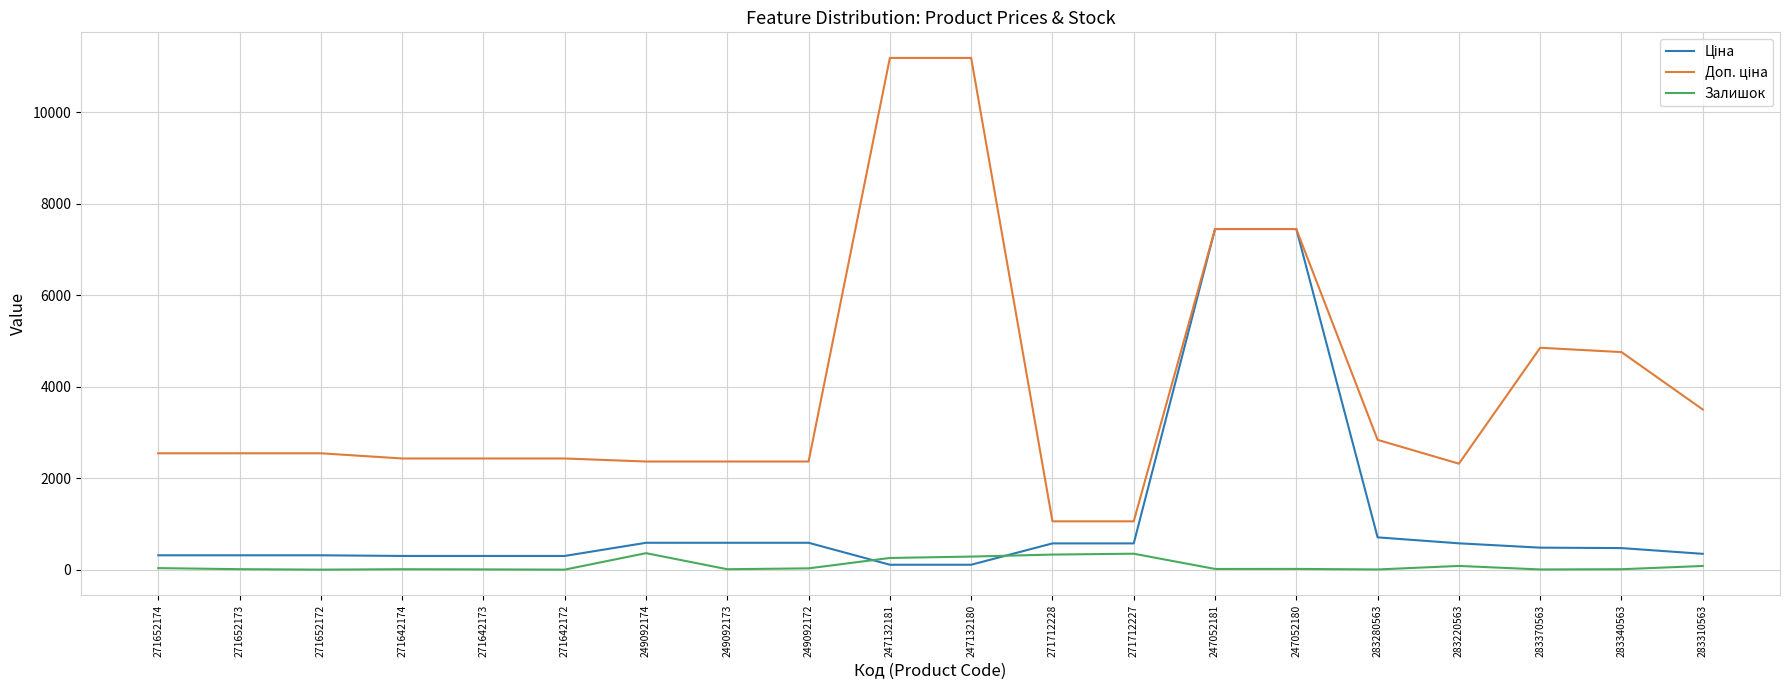

What is the greatest value displayed?

11182.0